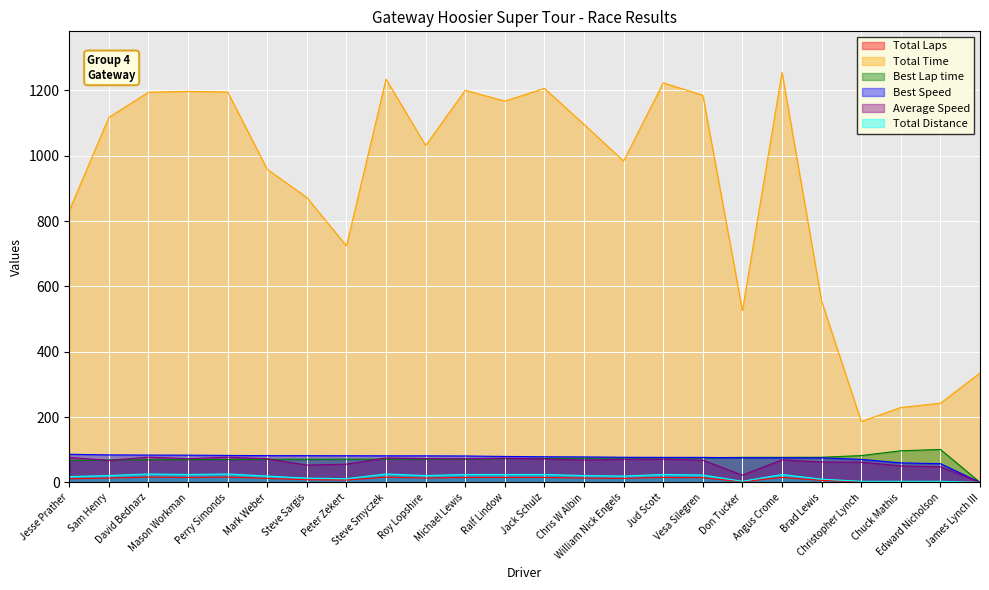

What is the label of the 6th point from the left?

Mark Weber